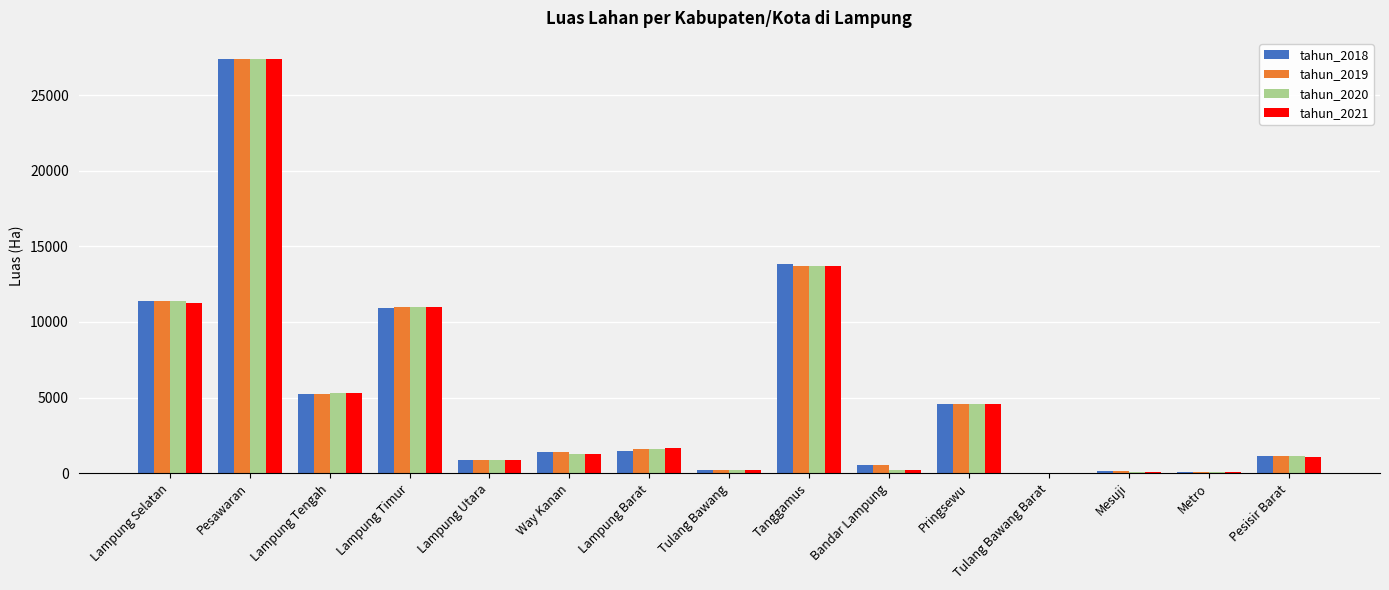

What are all the series names shown in the legend?

tahun_2018, tahun_2019, tahun_2020, tahun_2021